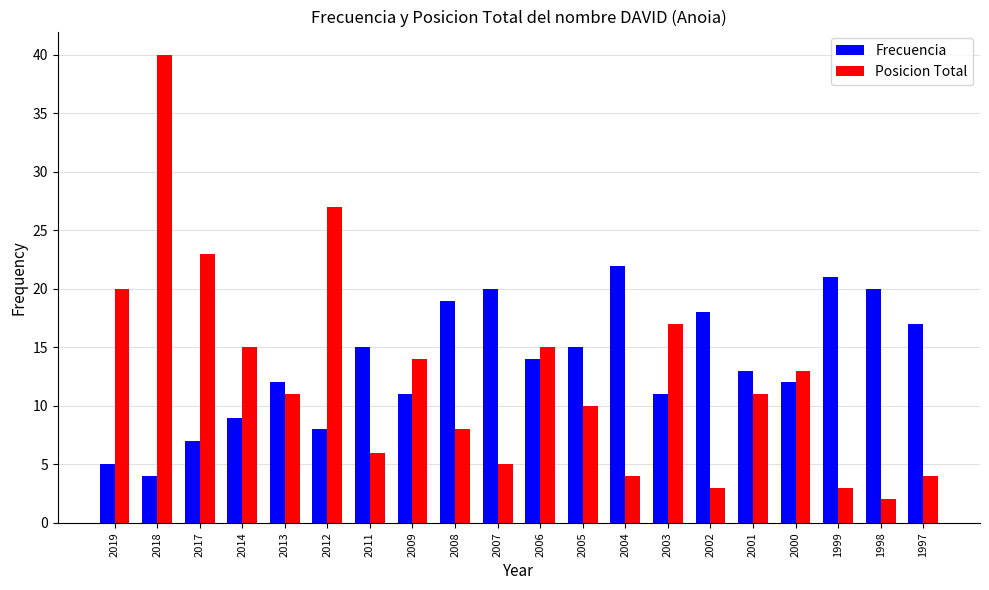

What is the smallest value displayed?

2